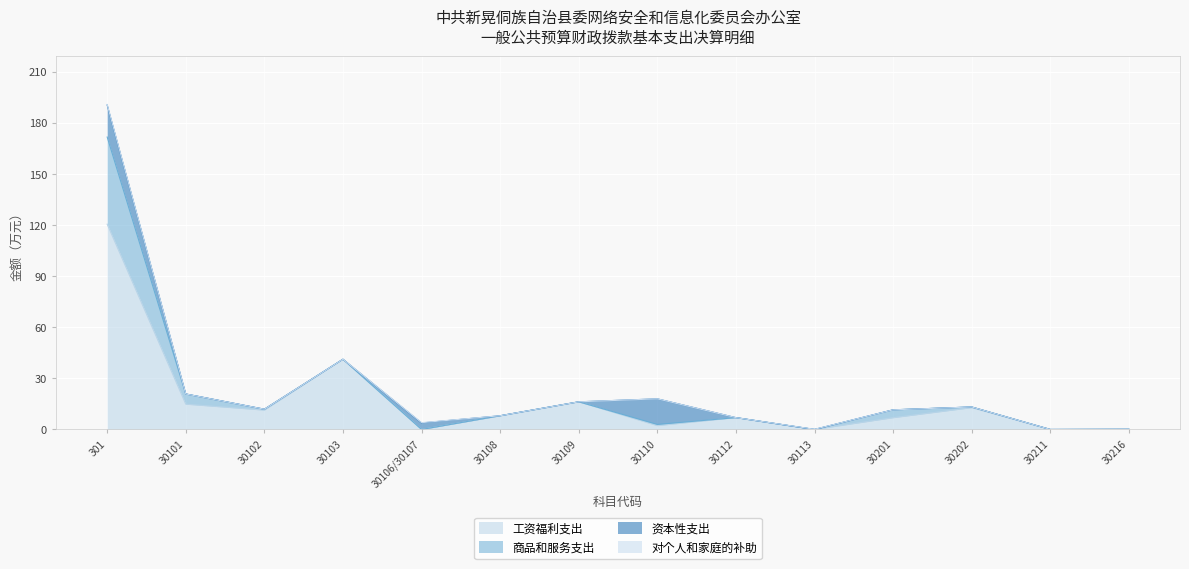

Rank the categories by 工资福利支出 value from highest to lowest.

301, 30103, 30109, 30101, 30202, 30102, 30108, 30112, 30201, 30110, 30106/30107, 30113, 30211, 30216